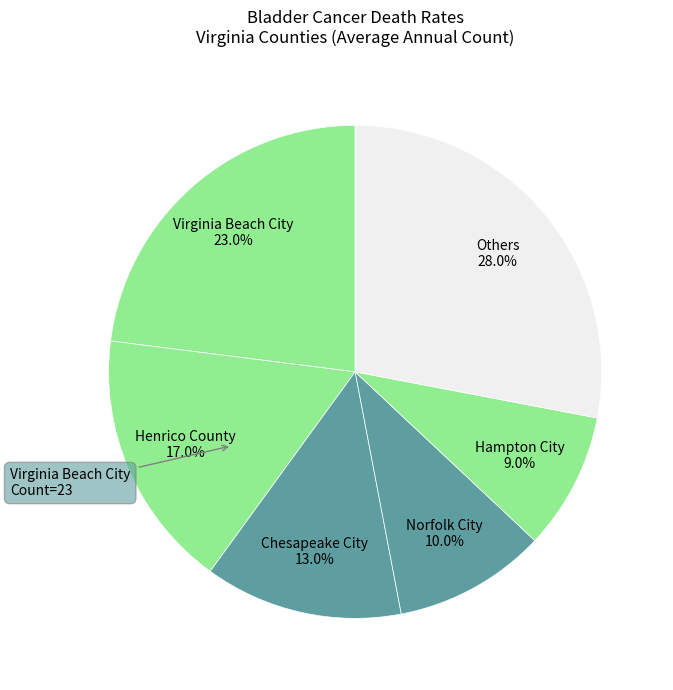

Is there any slice that represents more than half of the pie?

No